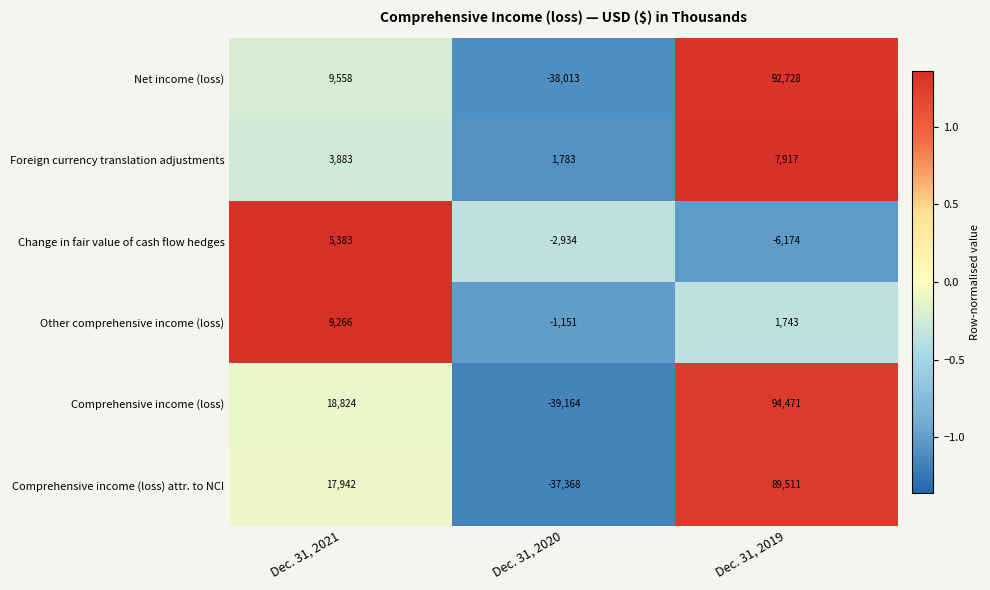

Which series has the widest spread of values?

Comprehensive income (loss)